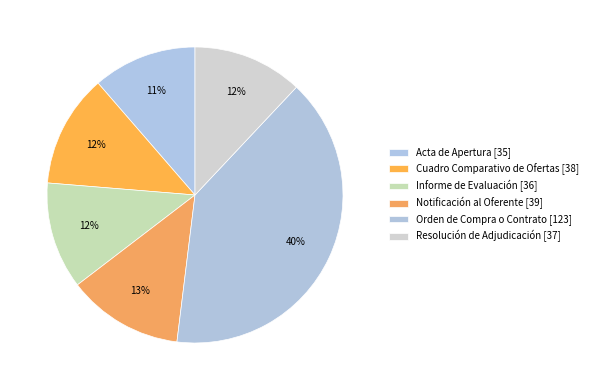

Count the number of slices in the pie.

6